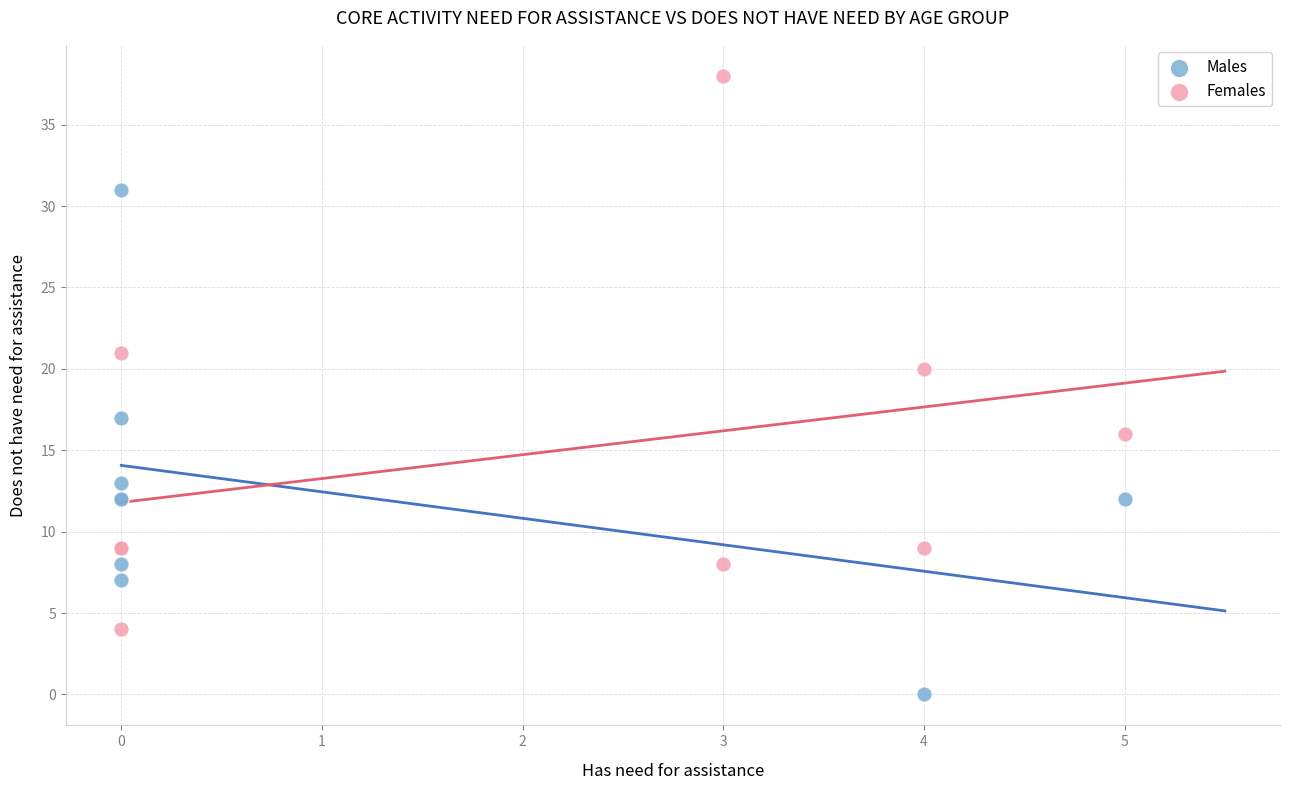

What are all the series names shown in the legend?

Males, Females